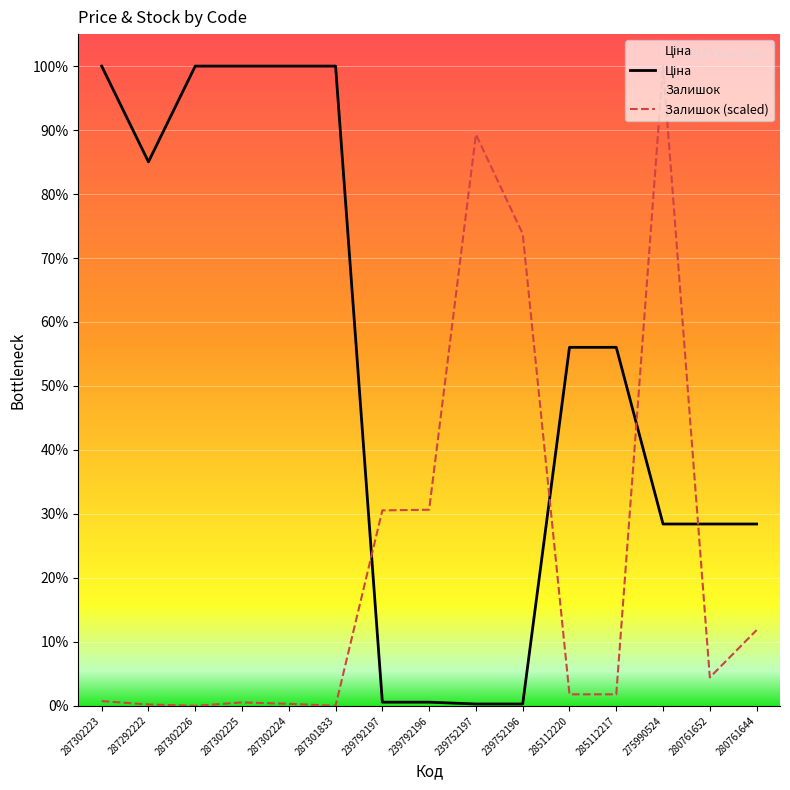

How many data points in Залишок are less than 358?

6